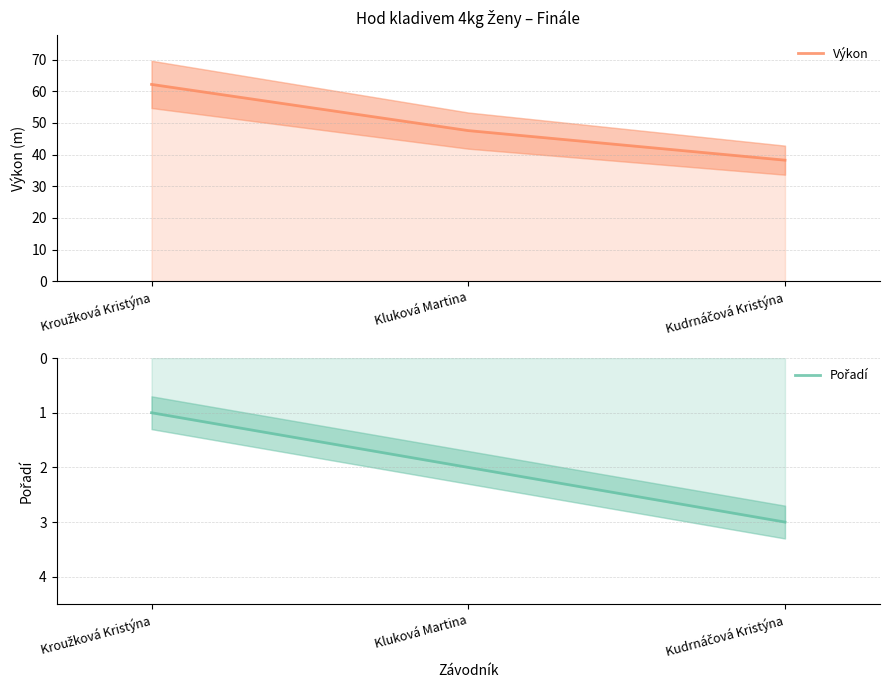

Does the chart have visible grid lines?

Yes